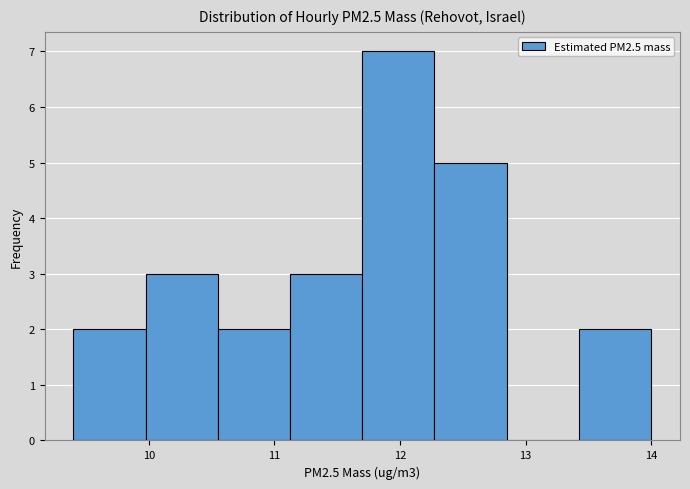

How tall is the bar that spans 13.4 to 14.0 on the x-axis? Neither the bar edges nor the heights are printed on the chart, so give them approximately, as read against the axes.

2